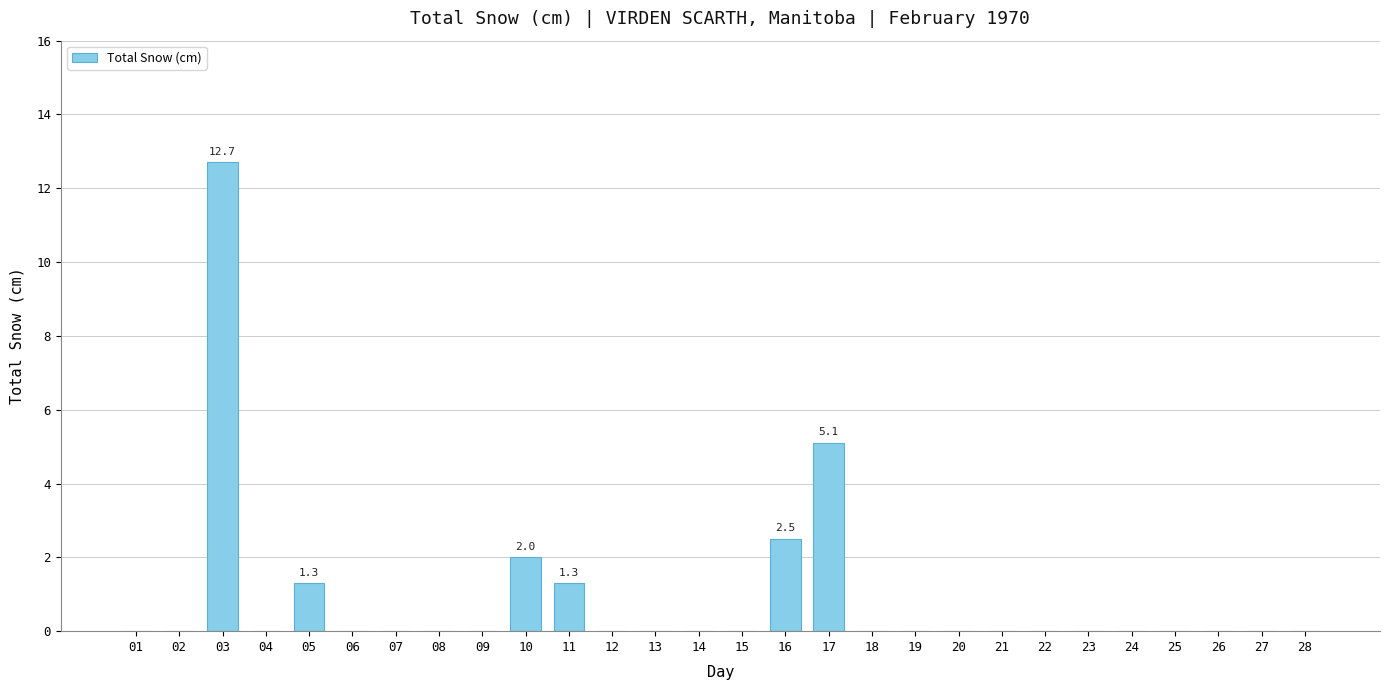

Reading right to left, extract all data points from this chart.

0.0	0.0	0.0	0.0	0.0	0.0	0.0	0.0	0.0	0.0	0.0	5.1	2.5	0.0	0.0	0.0	0.0	1.3	2.0	0.0	0.0	0.0	0.0	1.3	0.0	12.7	0.0	0.0